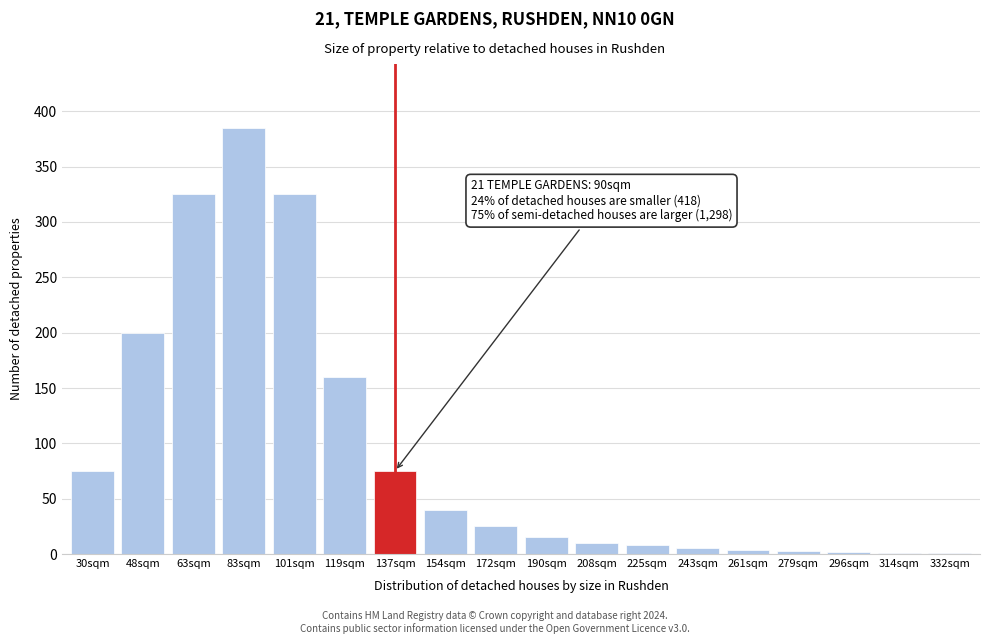

What is the sum of all values?

1659